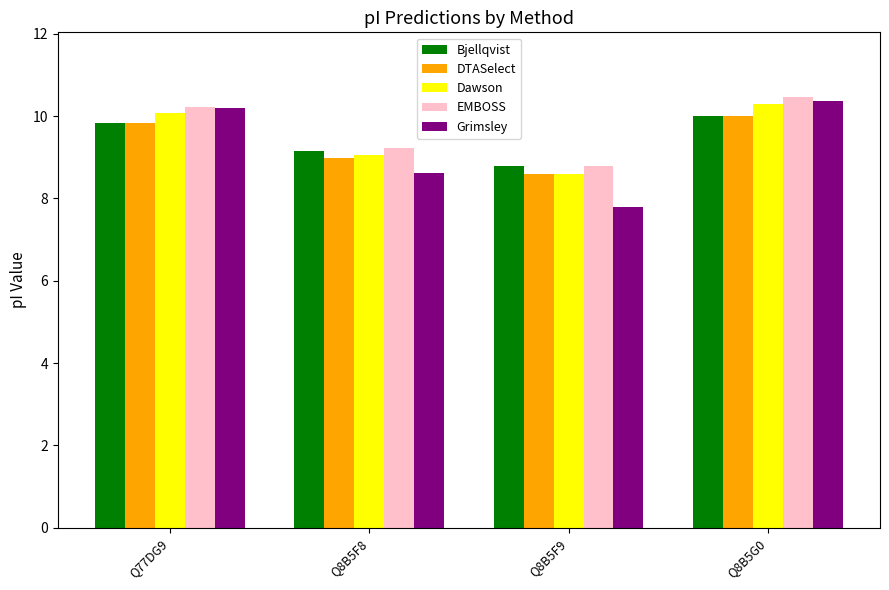

What is the label of the 1st bar from the left?

Q77DG9